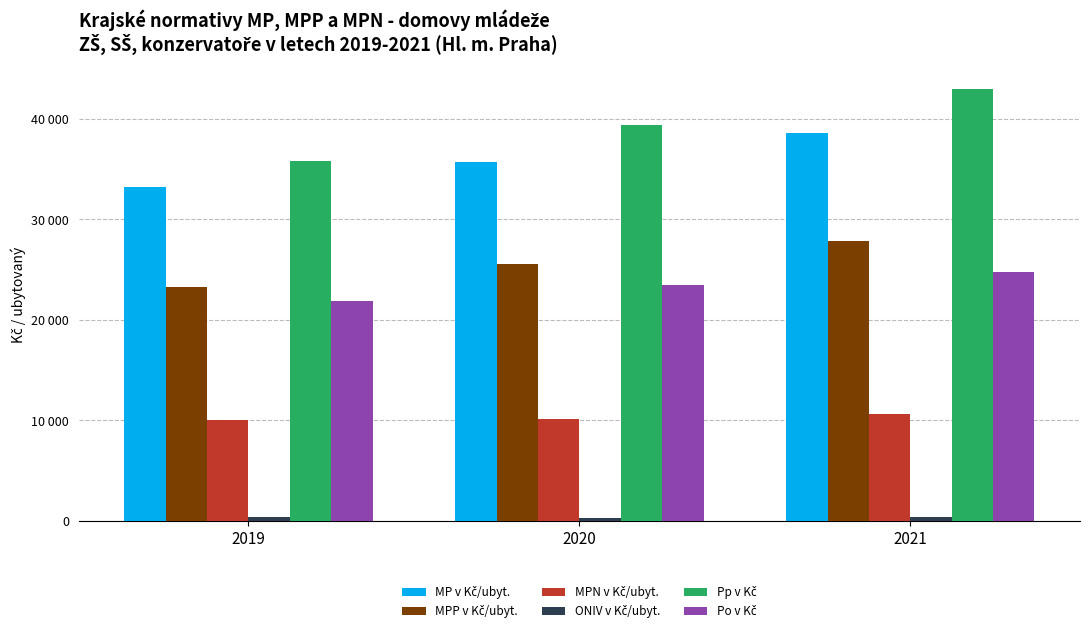

What value does the MP v Kč/ubyt. series have at 2020?

35705.9